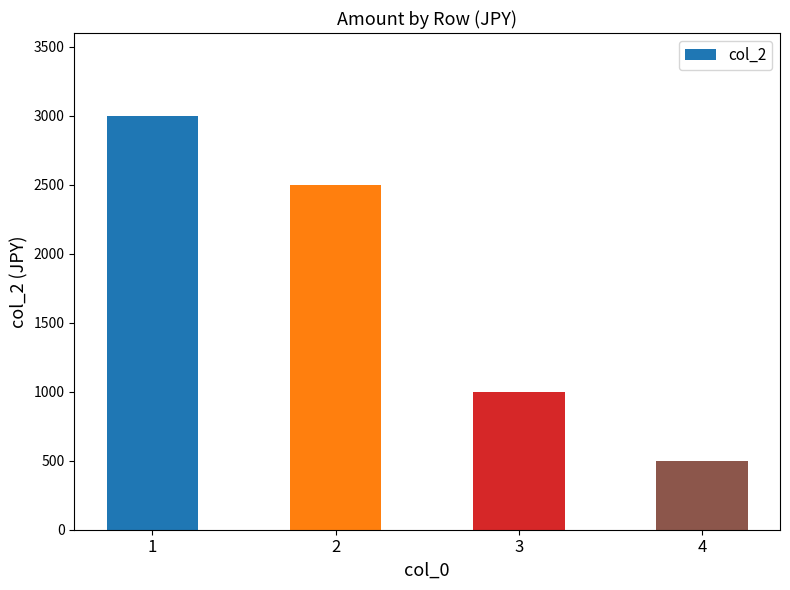

What value does the data have at 1, to the nearest 100?

3000